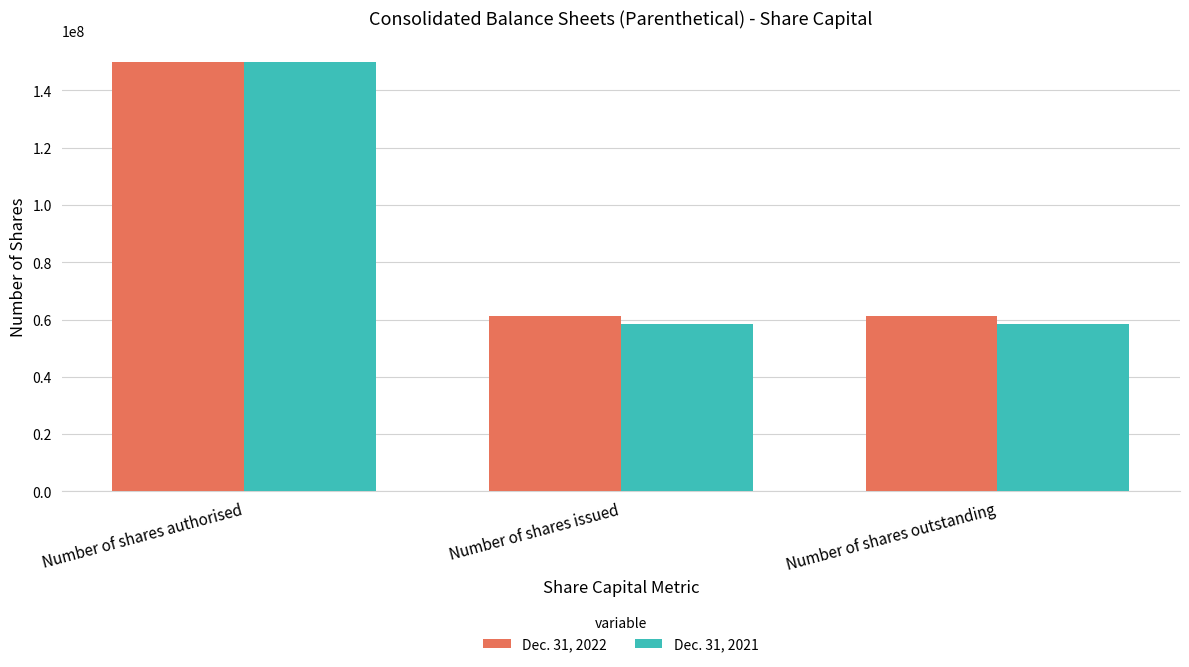

What is the total value across all series at Number of shares authorised?

300000000